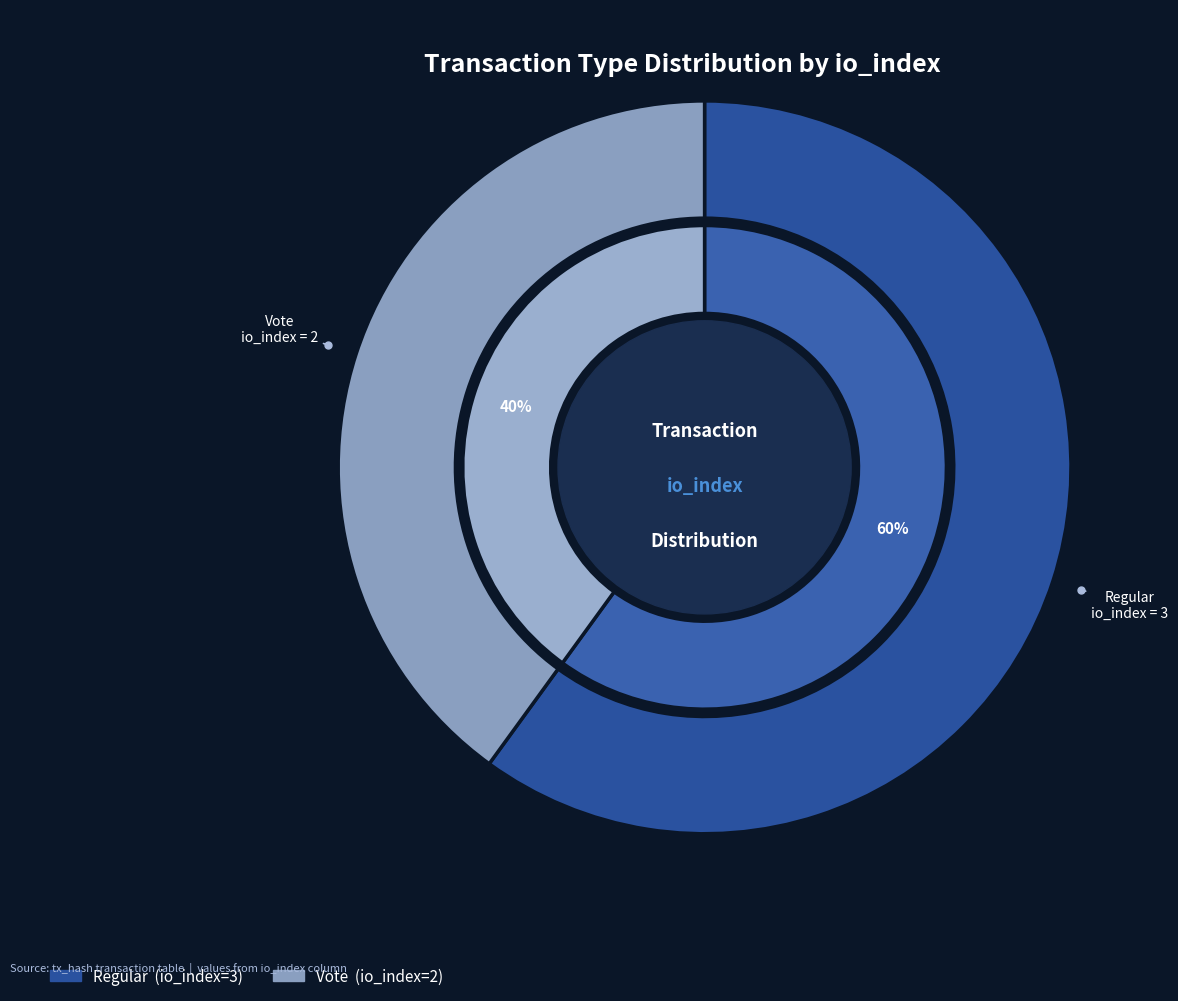

The Vote (io_index=2) slice represents 52% of the pie. True or false?

False